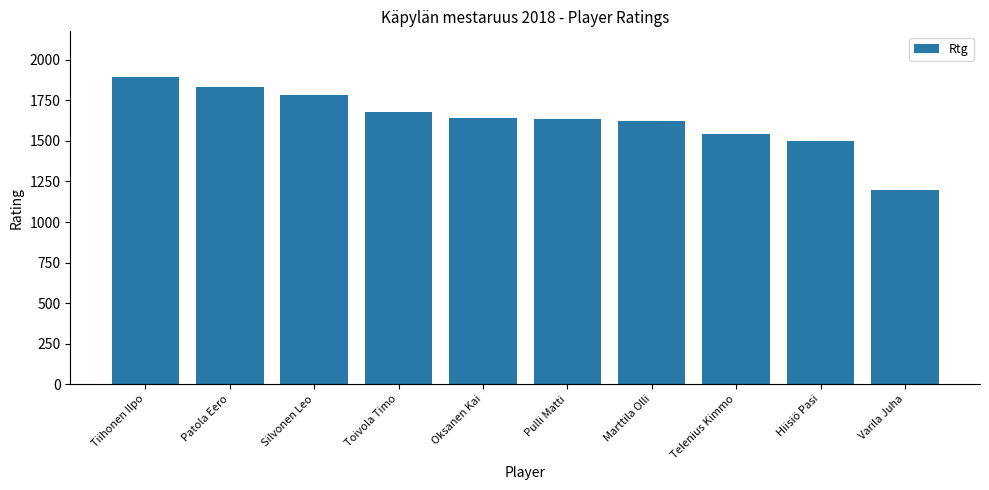

Between Telenius Kimmo and Tiihonen Ilpo, which is larger?

Tiihonen Ilpo